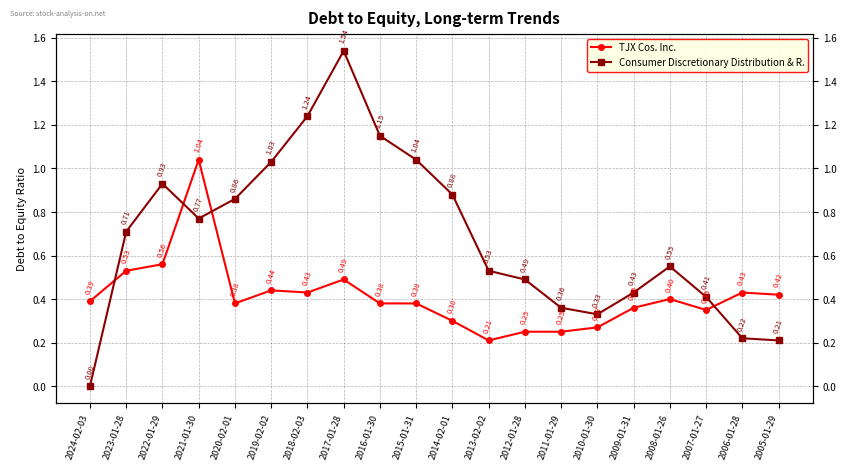

What position from the left is 2010-01-30?

15